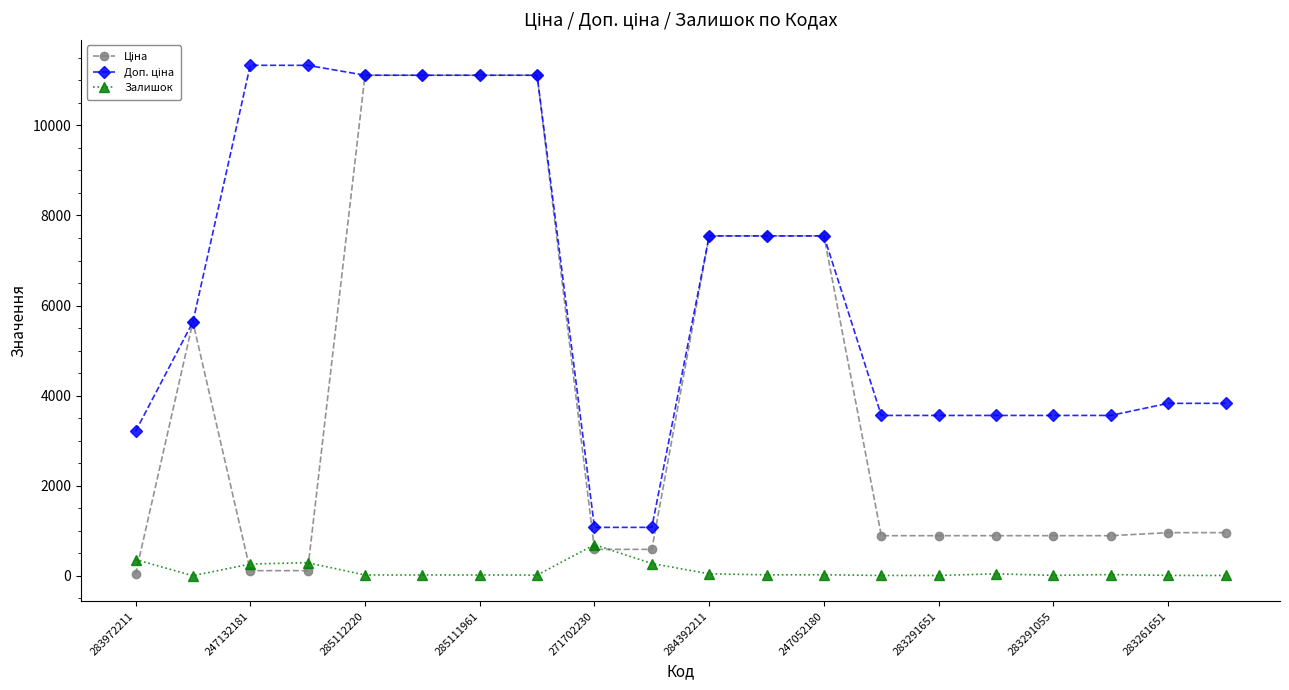

What is the maximum value shown in the chart?

11334.0